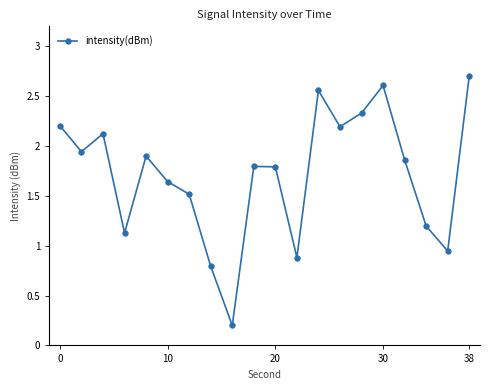

What is the average value?

1.7